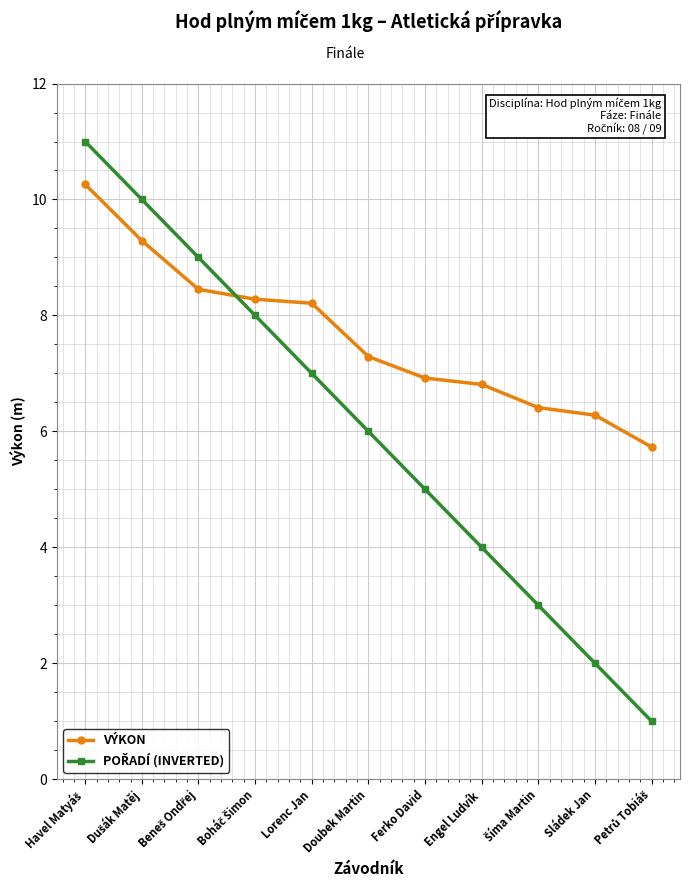

What is the total value across all series at Doubek Martin?

13.3